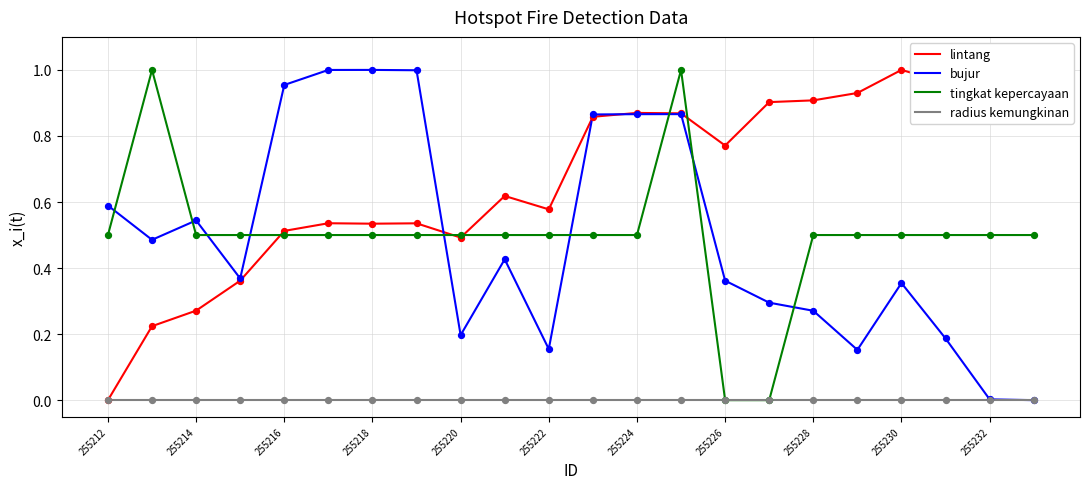

Which series has the largest total across all categories?

lintang